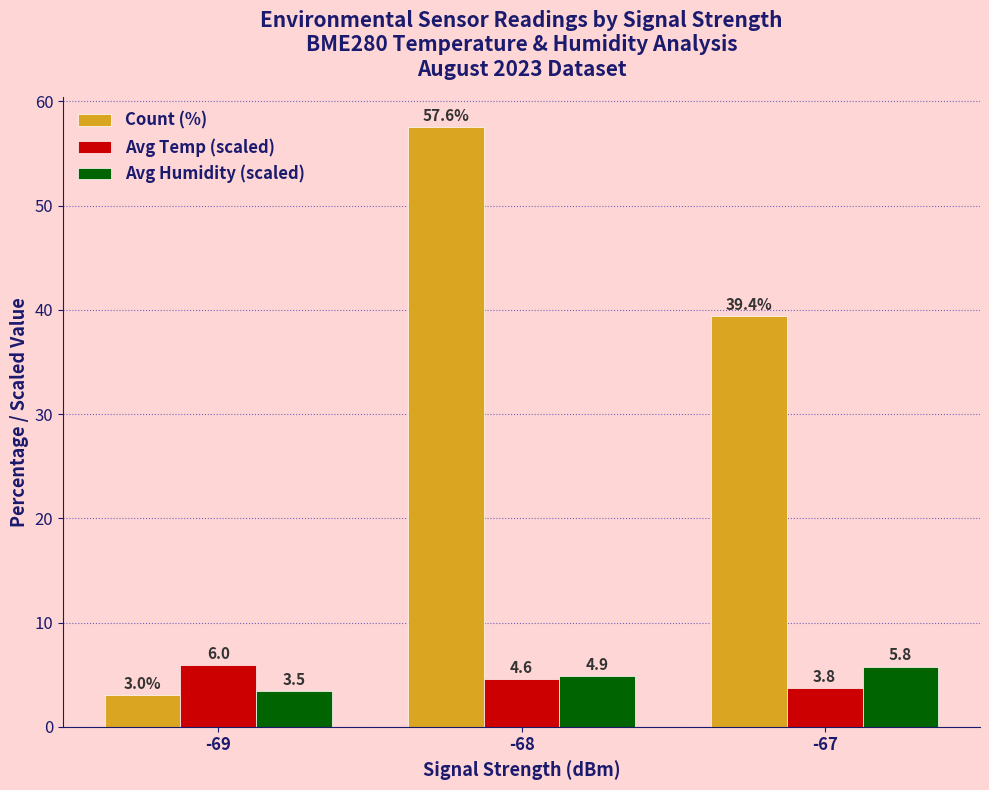

The Avg Temp (scaled) series shows 4.6 at -68. True or false?

True